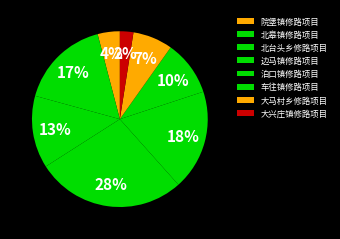

What is the largest slice in the pie chart?

边马镇修路项目